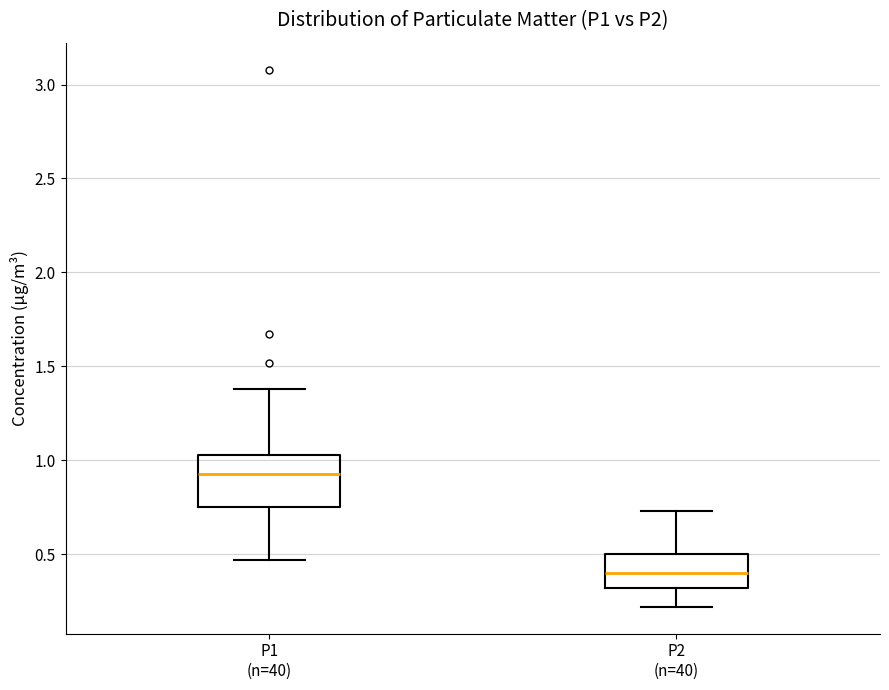

Where does the median line of the box for P2 (n=40) sit on the y-axis? The values are not printed on the chart, so give them approximately, as read against the axis.

0.40